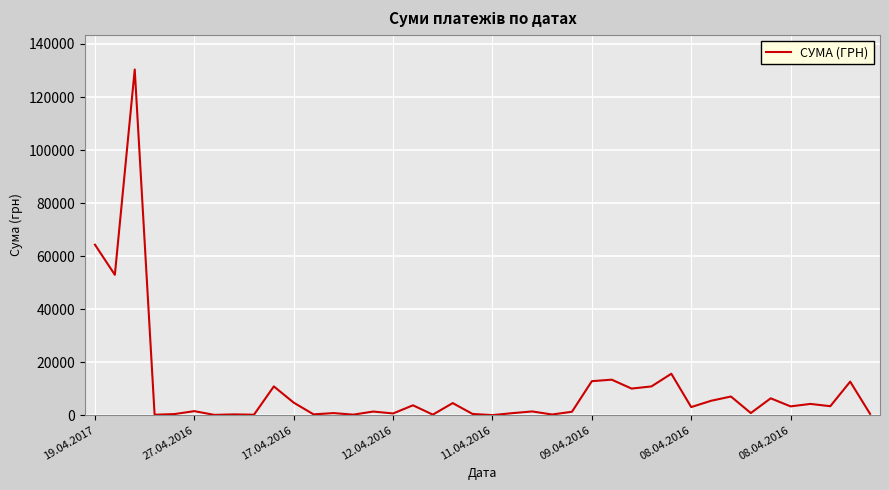

What is the difference between the maximum and minimum values?

130357.3